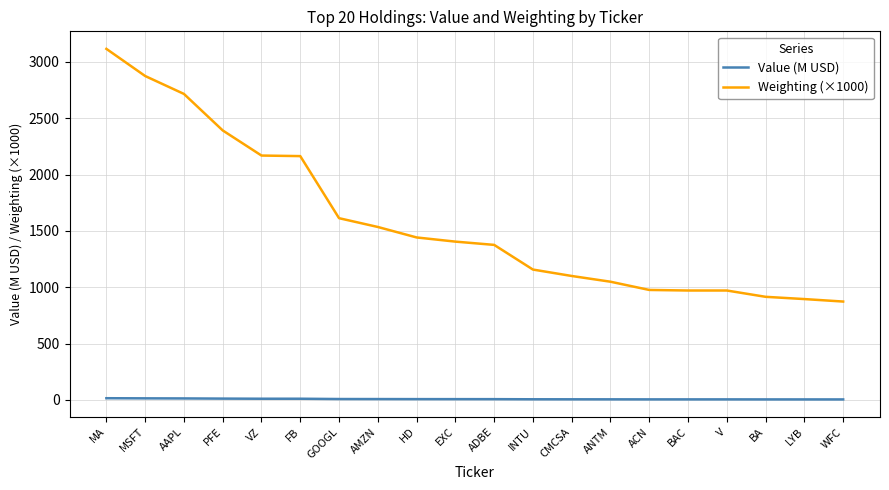

The value of Weighting (×1000) at WFC is 873.0. True or false?

True